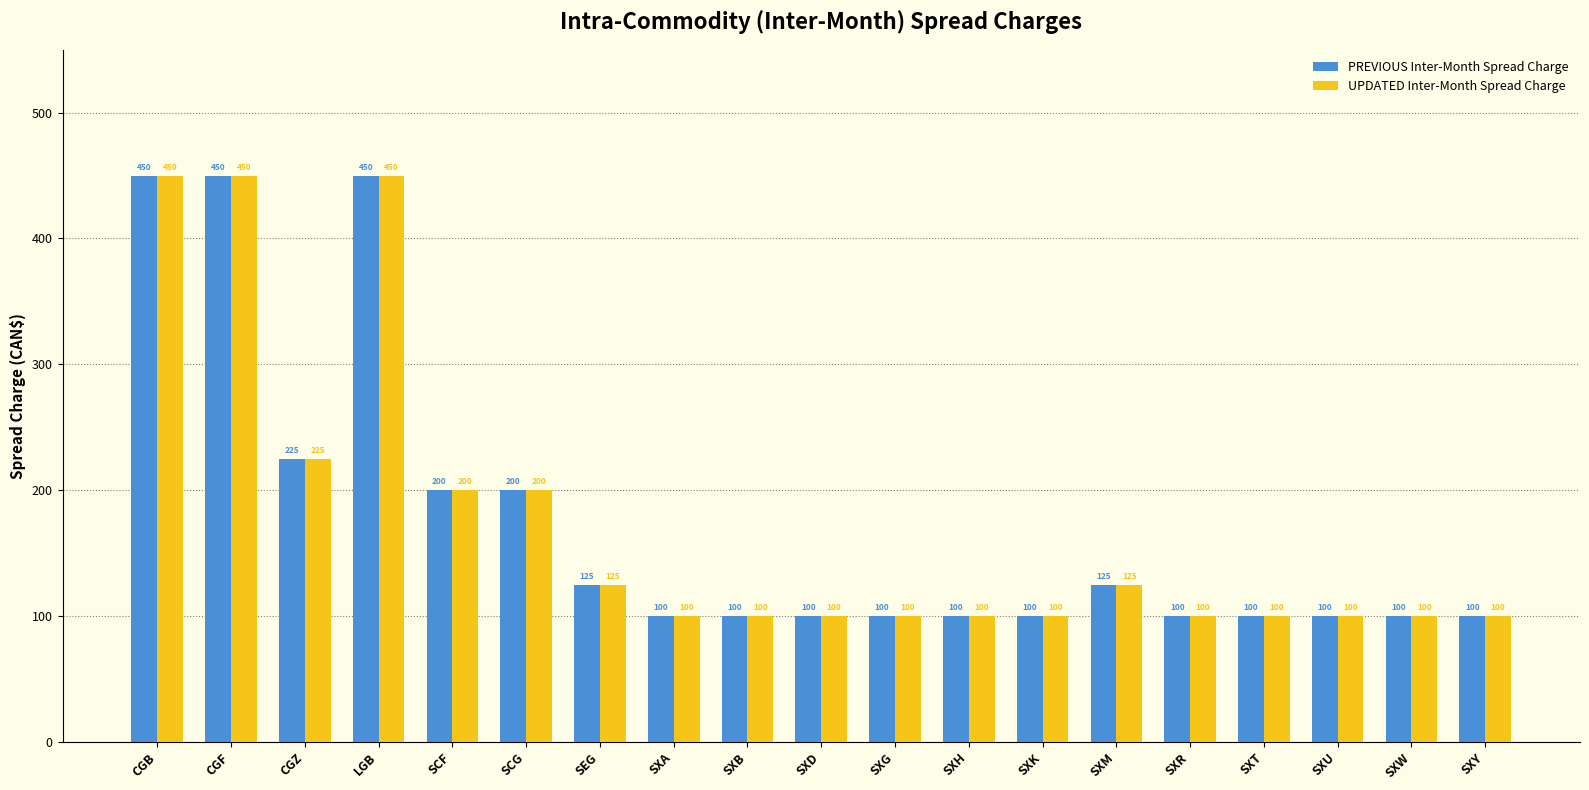

True or false: PREVIOUS Inter-Month Spread Charge has a value of 162 at SXG.

False